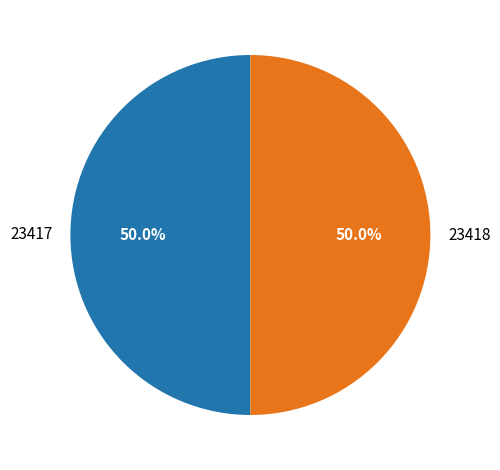

What percentage do 23417 and 23418 together represent?

100.0%